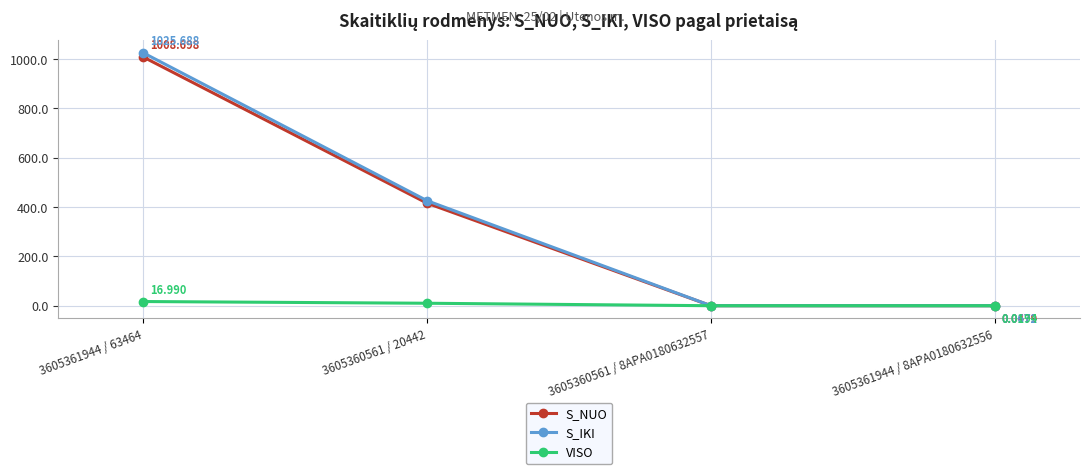

Does the chart display data point markers on the line(s)?

Yes